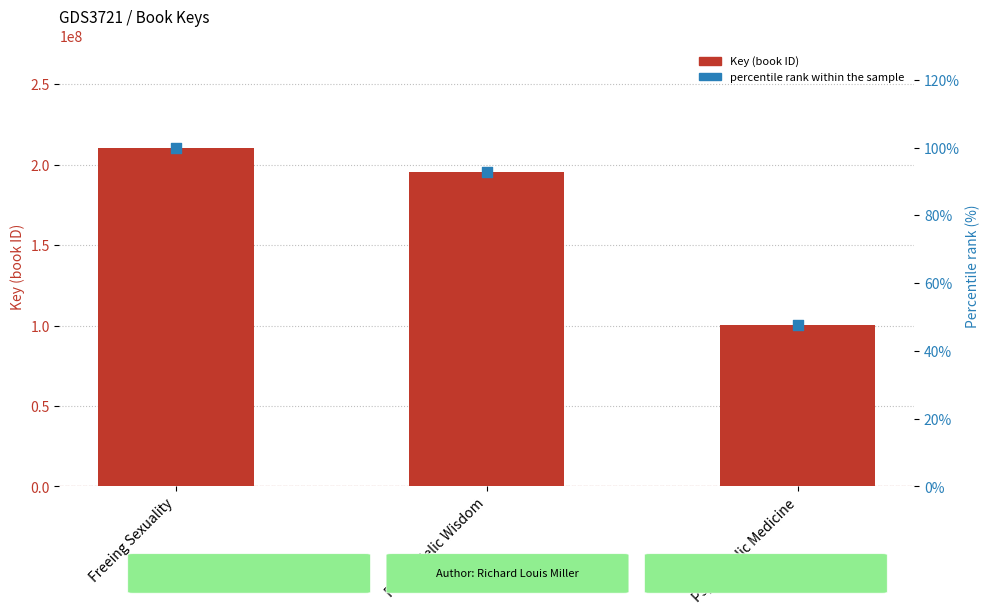

At which category is the sum across all series the highest?

Freeing Sexuality